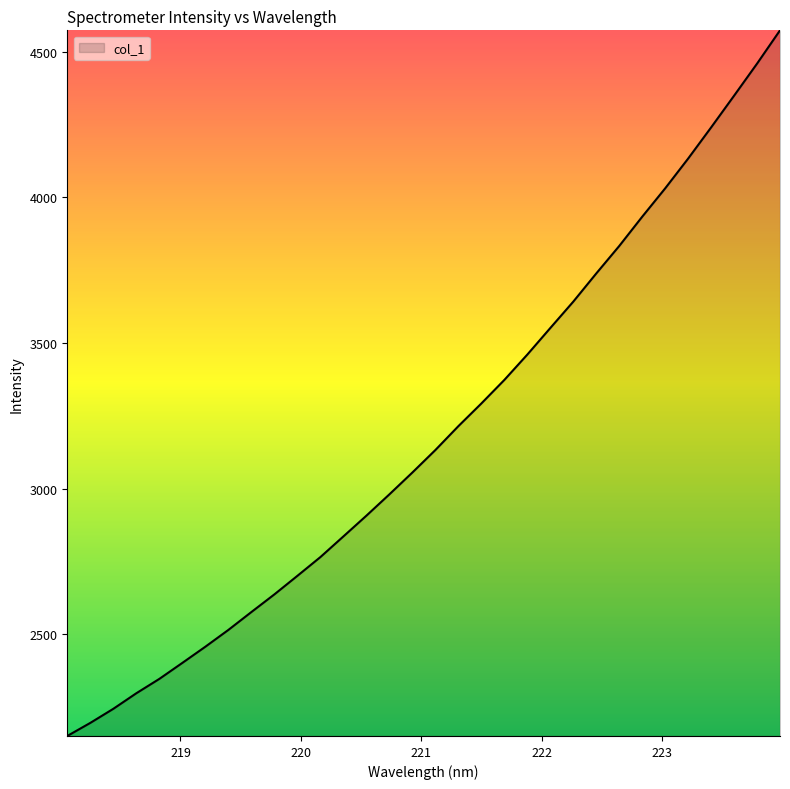

What is the difference between the maximum and minimum values?

2421.6